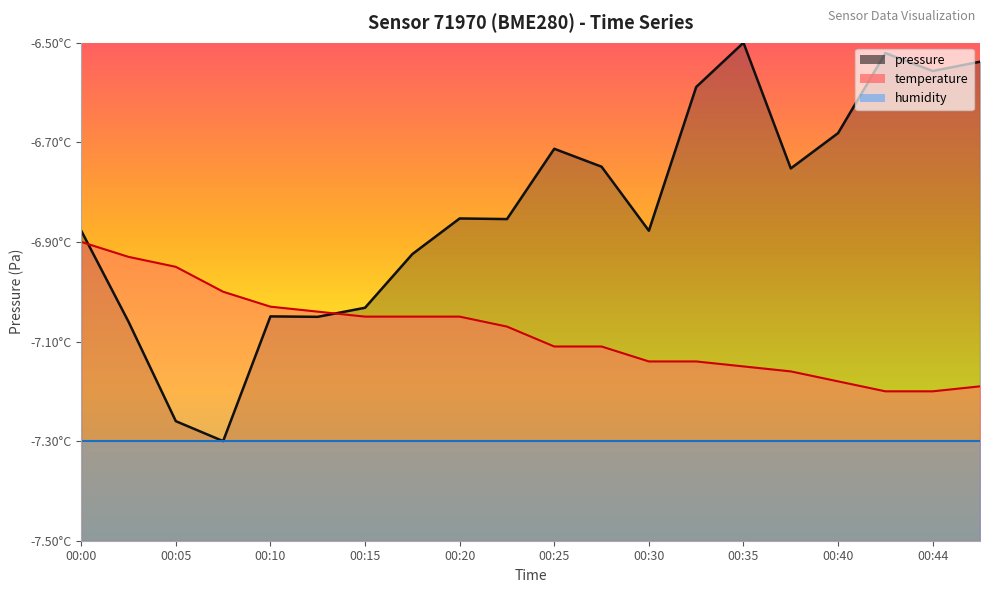

Rank the categories by pressure value from highest to lowest.

00:35, 00:42, 00:47, 00:44, 00:32, 00:40, 00:25, 00:27, 00:37, 00:20, 00:22, 00:00, 00:30, 00:18, 00:15, 00:10, 00:13, 00:03, 00:05, 00:08